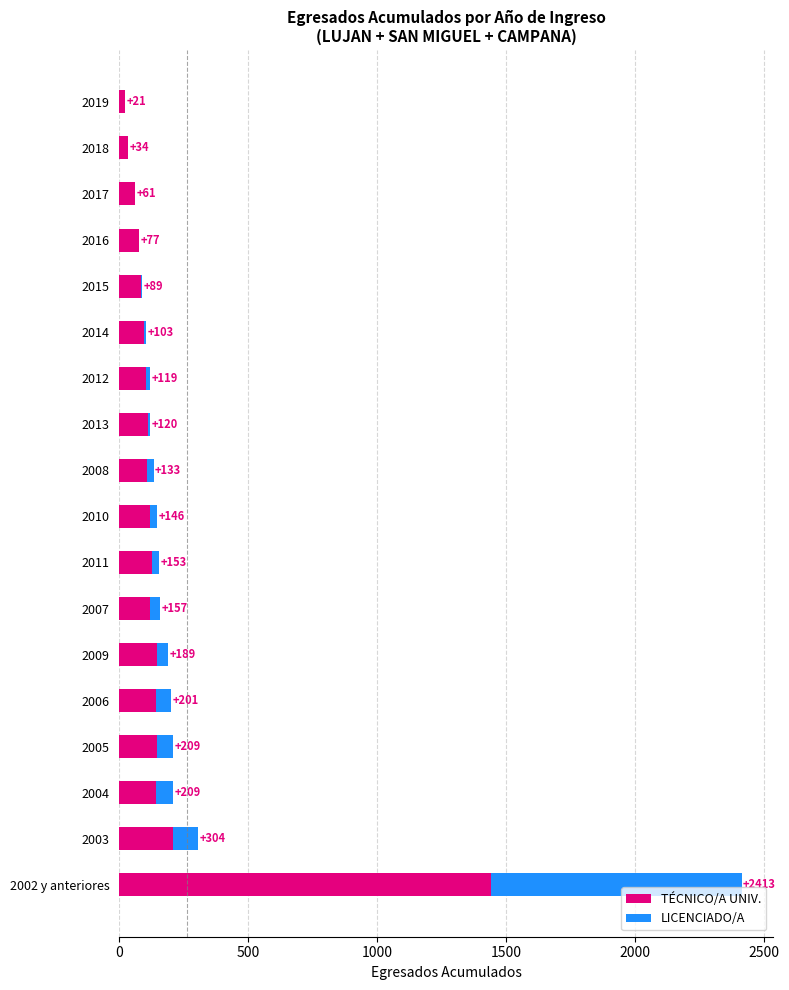

What are all the series names shown in the legend?

TÉCNICO/A UNIV., LICENCIADO/A